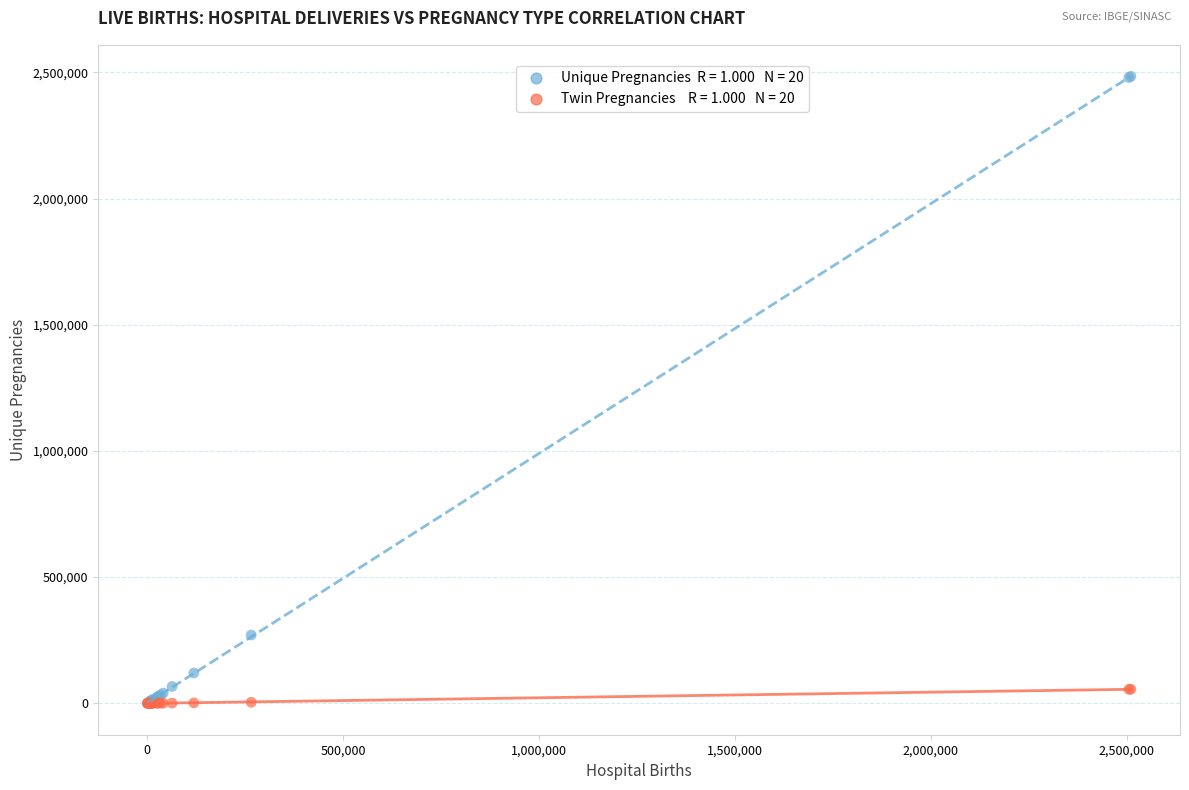

Across all series, what Y value is closest to 1242373?

270745